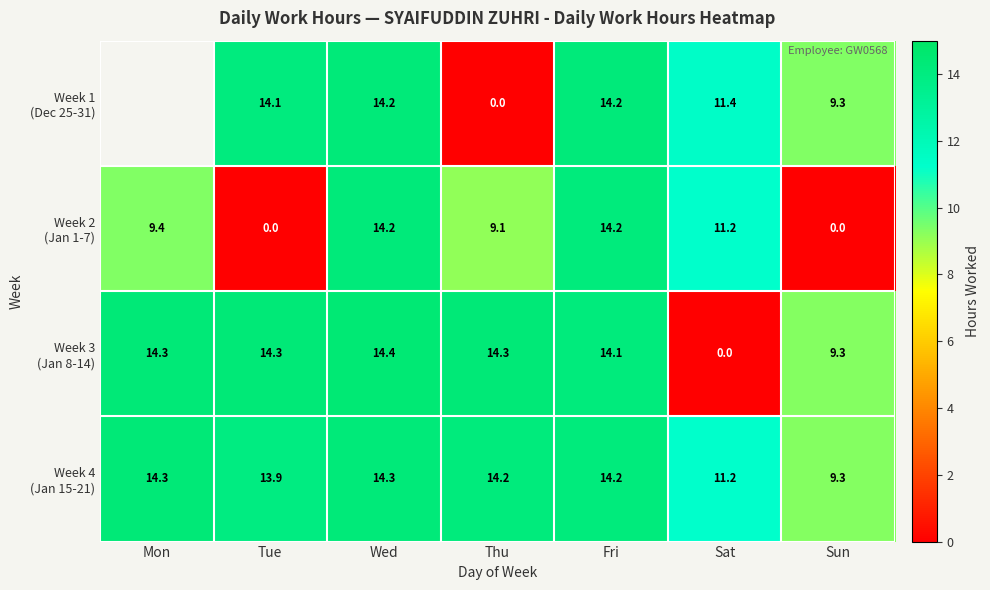

Is it true that Week 1 (Dec 25-31) equals 9.3 at Sun?

True